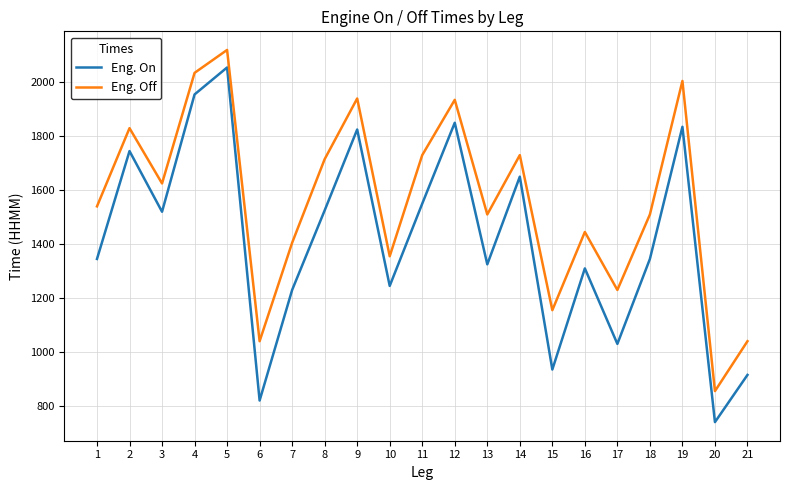

True or false: Eng. Off and Eng. On intersect in this chart.

False